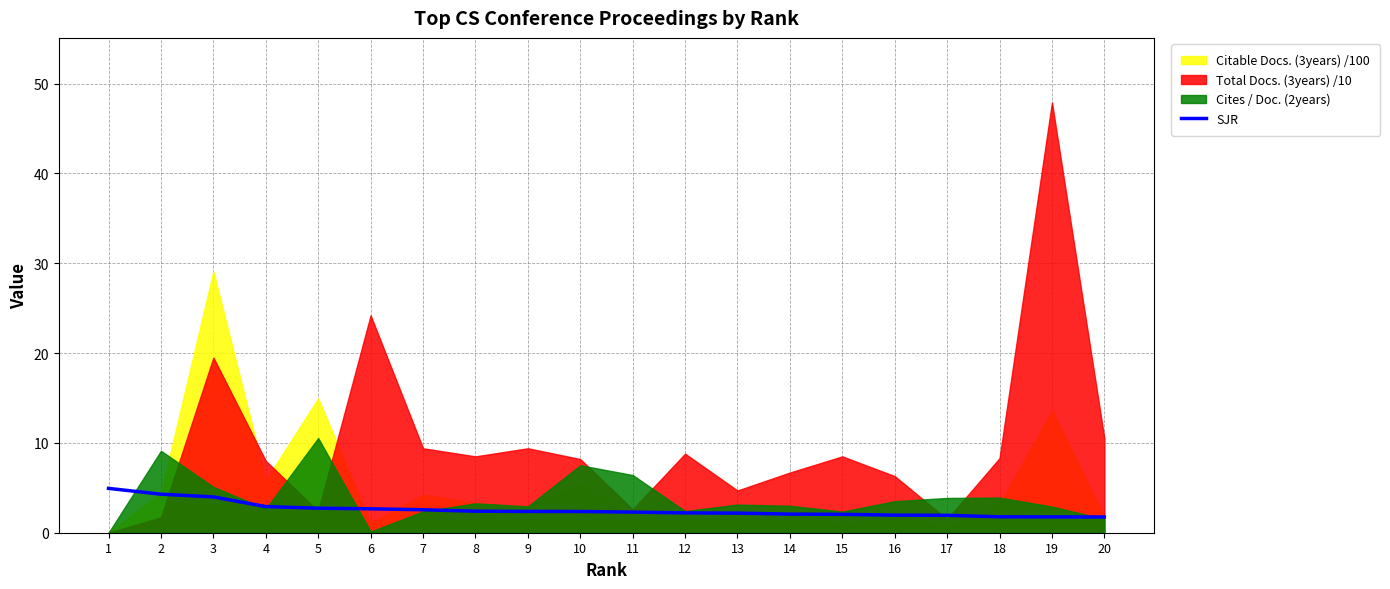

The chart shows a value of 2.7 at 6. True or false?

True